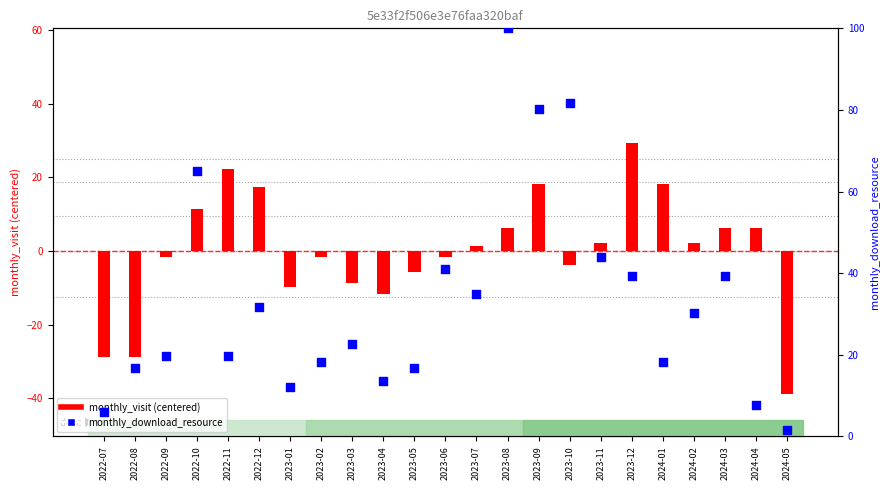

At which category is the sum across all series the highest?

2023-08